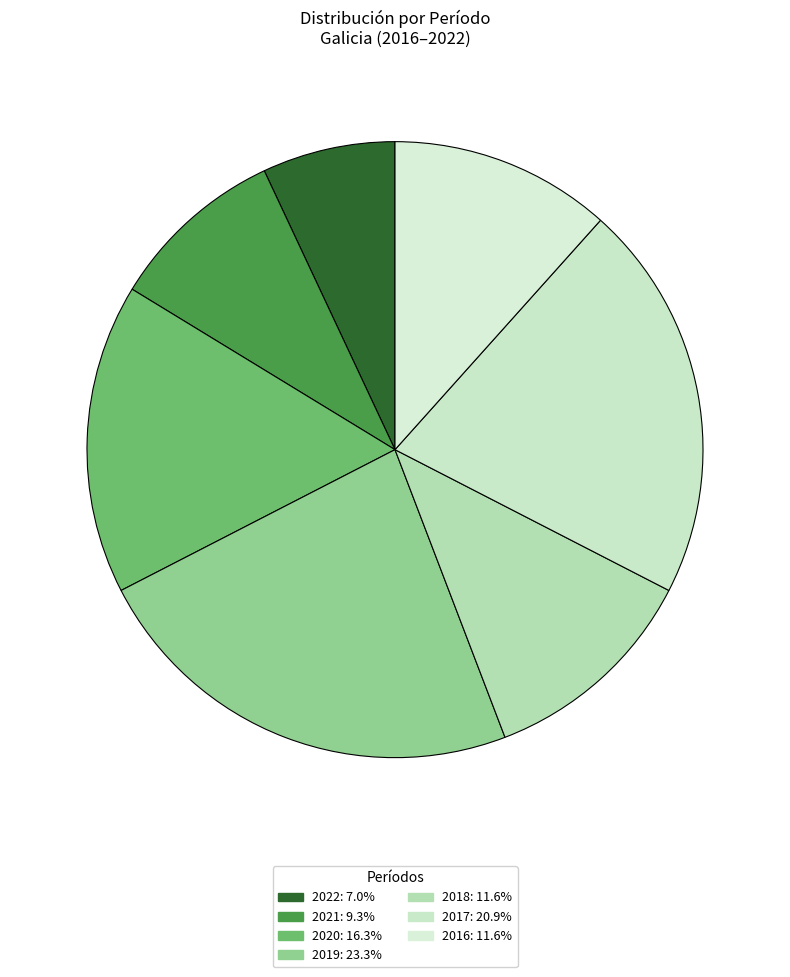

How many segments does this pie chart have?

7